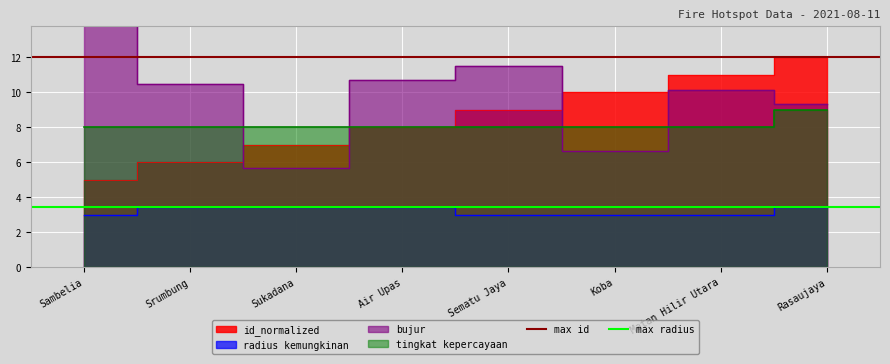

How many lines are shown in the chart?

2